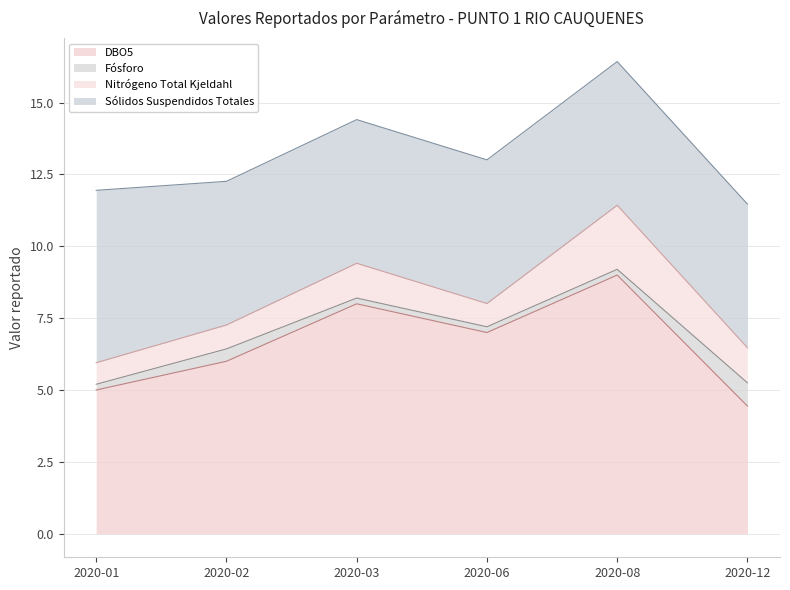

Reading left to right, list all the values displayed in this chart.

DBO5: 5.0	6.0	8.0	7.0	9.0	4.4
Fósforo: 0.2	0.4	0.2	0.2	0.2	0.8
Nitrógeno Total Kjeldahl: 0.7	0.8	1.2	0.8	2.2	1.2
Sólidos Suspendidos Totales: 6.0	5.0	5.0	5.0	5.0	5.0